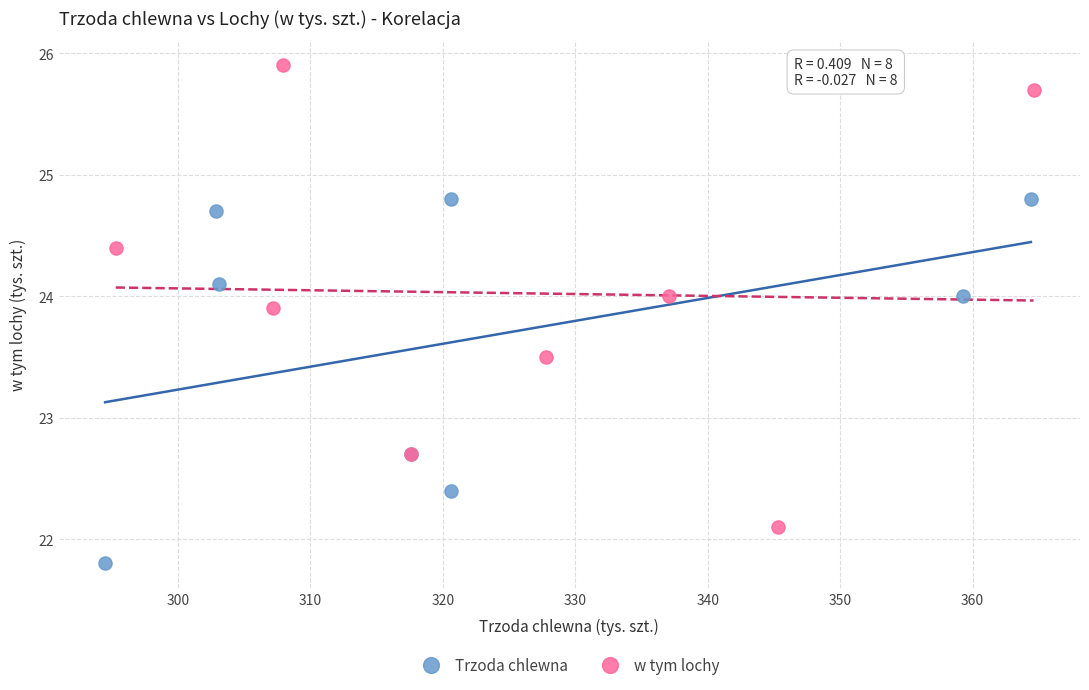

Which series contains the lowest Y value?

Trzoda chlewna